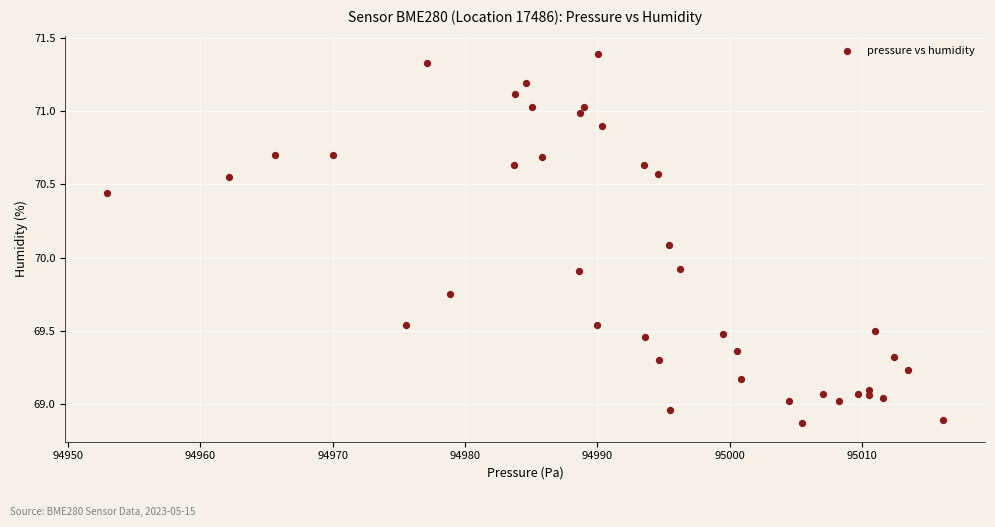

What is the range of X values (max minus min)?

63.2